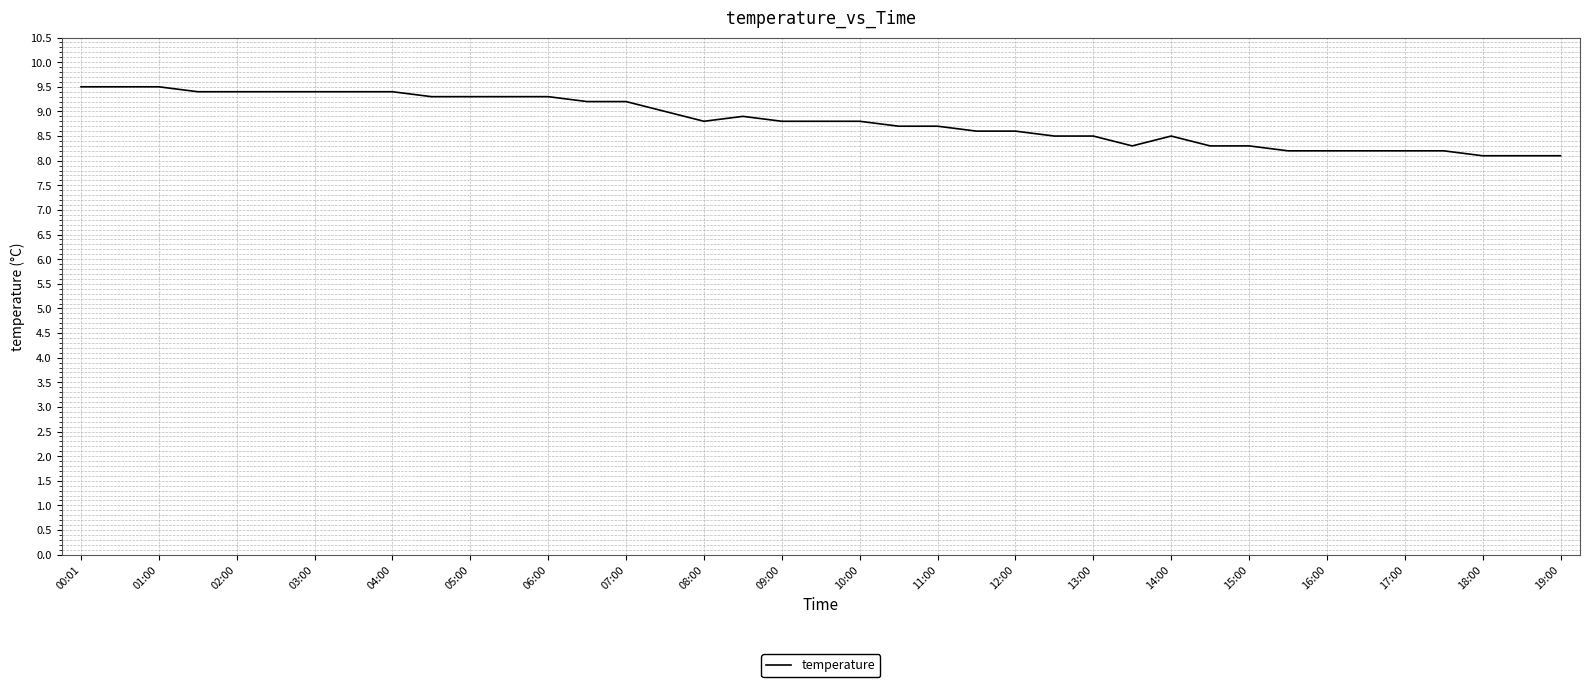

What is the difference between the maximum and minimum values?

1.4